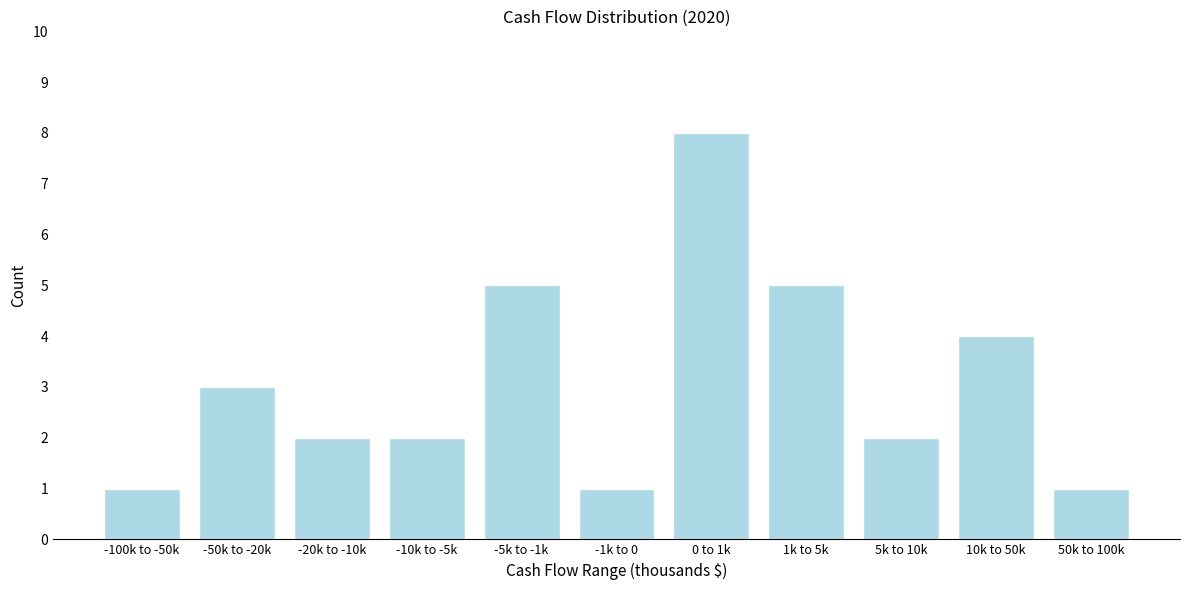

Reading right to left, list all the values displayed in this chart.

1	4	2	5	8	1	5	2	2	3	1